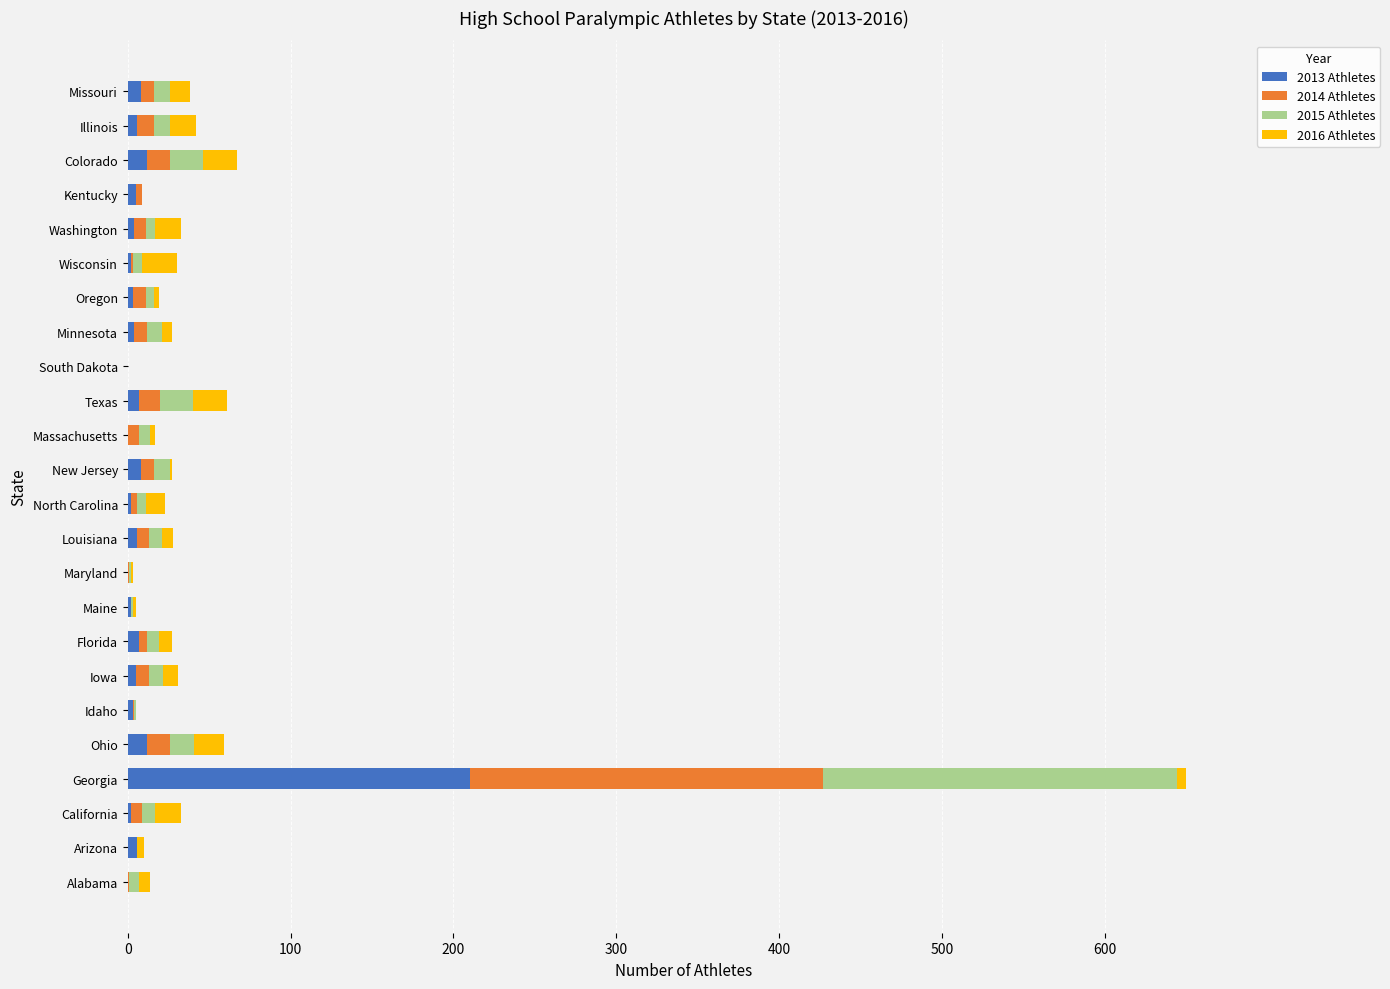

Count the number of categories in the chart.

24